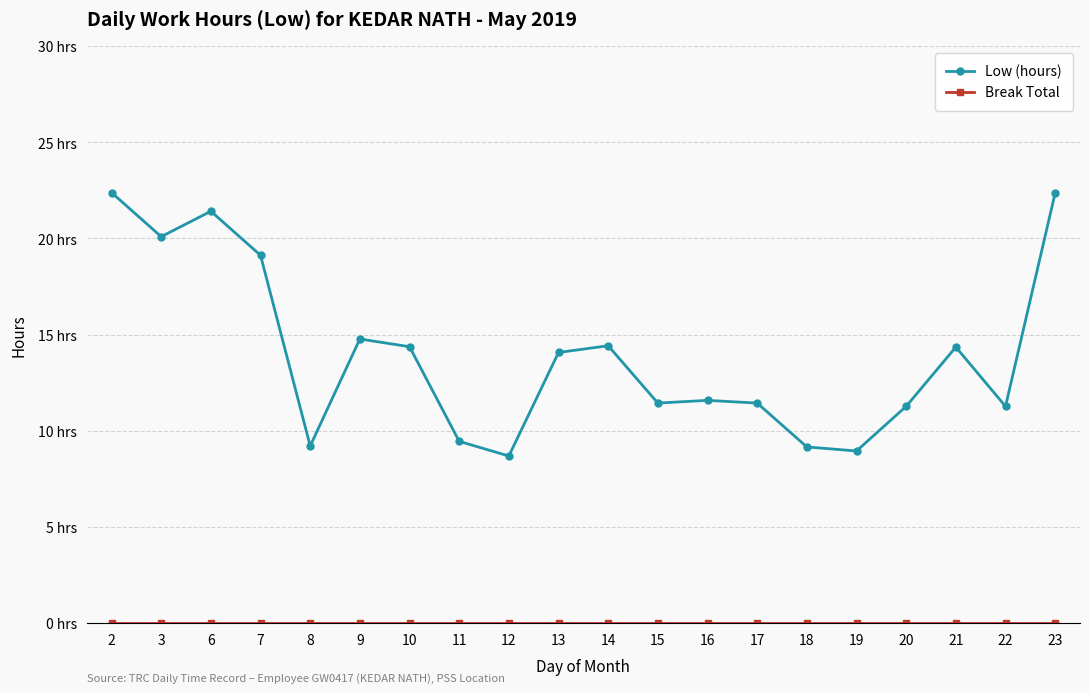

At how many categories does at least one series exceed 15?

5